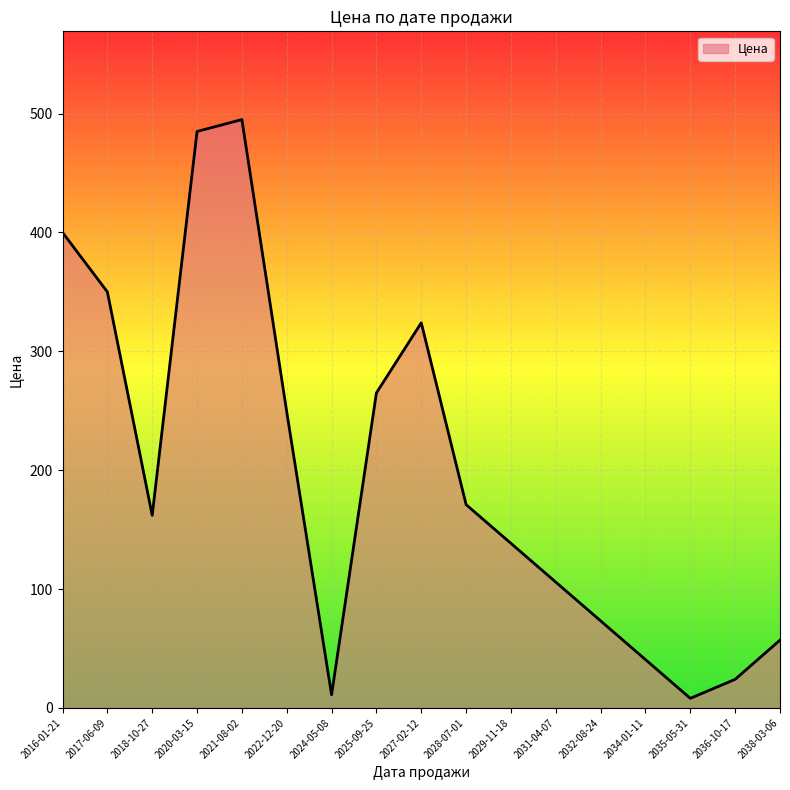

Reading left to right, extract all data points from this chart.

2016-01-21=400.0	2017-06-09=350.0	2018-10-27=162.0	2020-03-15=485.0	2021-08-02=495.0	2022-12-20=249.0	2024-05-08=11.0	2025-09-25=265.0	2027-02-12=324.0	2028-07-01=171.0	2029-11-18=138.4	2031-04-07=105.8	2032-08-24=73.2	2034-01-11=40.6	2035-05-31=8.0	2036-10-17=24.0	2038-03-06=57.0